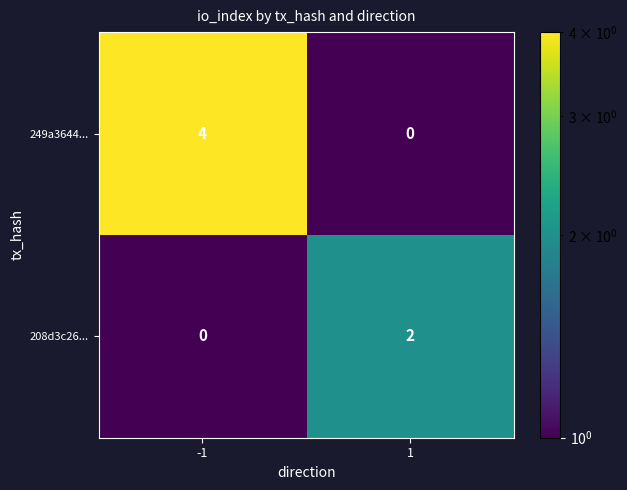

Reading right to left, what are all the values shown in this chart?

249a3644...: 0	4
208d3c26...: 2	0